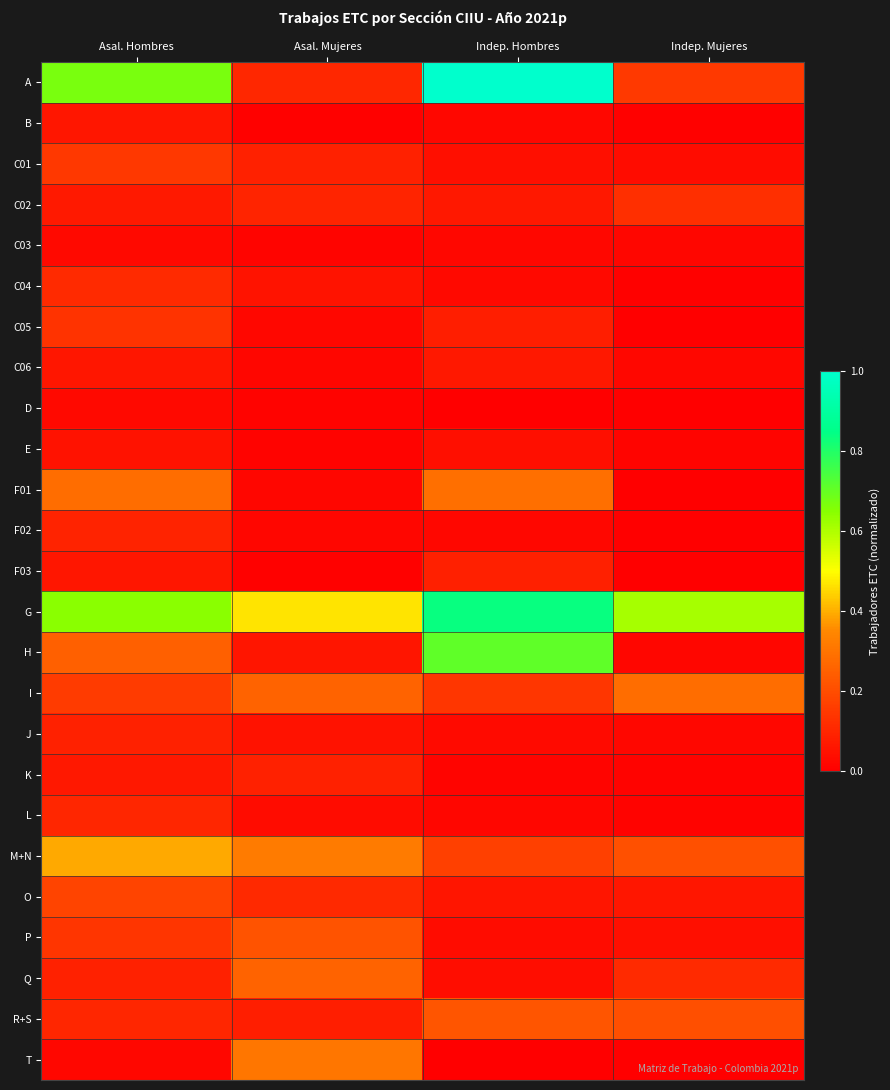

Reading right to left, list all the values displayed in this chart.

A: Indep. Mujeres=0.2	Indep. Hombres=1.0	Asal. Mujeres=0.1	Asal. Hombres=0.7
B: Indep. Mujeres=0.0	Indep. Hombres=0.0	Asal. Mujeres=0.0	Asal. Hombres=0.1
C01: Indep. Mujeres=0.0	Indep. Hombres=0.0	Asal. Mujeres=0.1	Asal. Hombres=0.1
C02: Indep. Mujeres=0.1	Indep. Hombres=0.1	Asal. Mujeres=0.1	Asal. Hombres=0.1
C03: Indep. Mujeres=0.0	Indep. Hombres=0.0	Asal. Mujeres=0.0	Asal. Hombres=0.0
C04: Indep. Mujeres=0.0	Indep. Hombres=0.0	Asal. Mujeres=0.1	Asal. Hombres=0.1
C05: Indep. Mujeres=0.0	Indep. Hombres=0.1	Asal. Mujeres=0.0	Asal. Hombres=0.1
C06: Indep. Mujeres=0.0	Indep. Hombres=0.1	Asal. Mujeres=0.0	Asal. Hombres=0.1
D: Indep. Mujeres=0.0	Indep. Hombres=0.0	Asal. Mujeres=0.0	Asal. Hombres=0.0
E: Indep. Mujeres=0.0	Indep. Hombres=0.0	Asal. Mujeres=0.0	Asal. Hombres=0.0
F01: Indep. Mujeres=0.0	Indep. Hombres=0.3	Asal. Mujeres=0.0	Asal. Hombres=0.3
F02: Indep. Mujeres=0.0	Indep. Hombres=0.0	Asal. Mujeres=0.0	Asal. Hombres=0.1
F03: Indep. Mujeres=0.0	Indep. Hombres=0.1	Asal. Mujeres=0.0	Asal. Hombres=0.1
G: Indep. Mujeres=0.6	Indep. Hombres=0.8	Asal. Mujeres=0.5	Asal. Hombres=0.6
H: Indep. Mujeres=0.0	Indep. Hombres=0.7	Asal. Mujeres=0.1	Asal. Hombres=0.2
I: Indep. Mujeres=0.3	Indep. Hombres=0.1	Asal. Mujeres=0.3	Asal. Hombres=0.2
J: Indep. Mujeres=0.0	Indep. Hombres=0.0	Asal. Mujeres=0.0	Asal. Hombres=0.1
K: Indep. Mujeres=0.0	Indep. Hombres=0.0	Asal. Mujeres=0.1	Asal. Hombres=0.1
L: Indep. Mujeres=0.0	Indep. Hombres=0.0	Asal. Mujeres=0.0	Asal. Hombres=0.1
M+N: Indep. Mujeres=0.2	Indep. Hombres=0.2	Asal. Mujeres=0.3	Asal. Hombres=0.4
O: Indep. Mujeres=0.1	Indep. Hombres=0.1	Asal. Mujeres=0.1	Asal. Hombres=0.2
P: Indep. Mujeres=0.0	Indep. Hombres=0.0	Asal. Mujeres=0.2	Asal. Hombres=0.1
Q: Indep. Mujeres=0.1	Indep. Hombres=0.0	Asal. Mujeres=0.3	Asal. Hombres=0.1
R+S: Indep. Mujeres=0.2	Indep. Hombres=0.2	Asal. Mujeres=0.1	Asal. Hombres=0.1
T: Indep. Mujeres=0.0	Indep. Hombres=0.0	Asal. Mujeres=0.3	Asal. Hombres=0.0